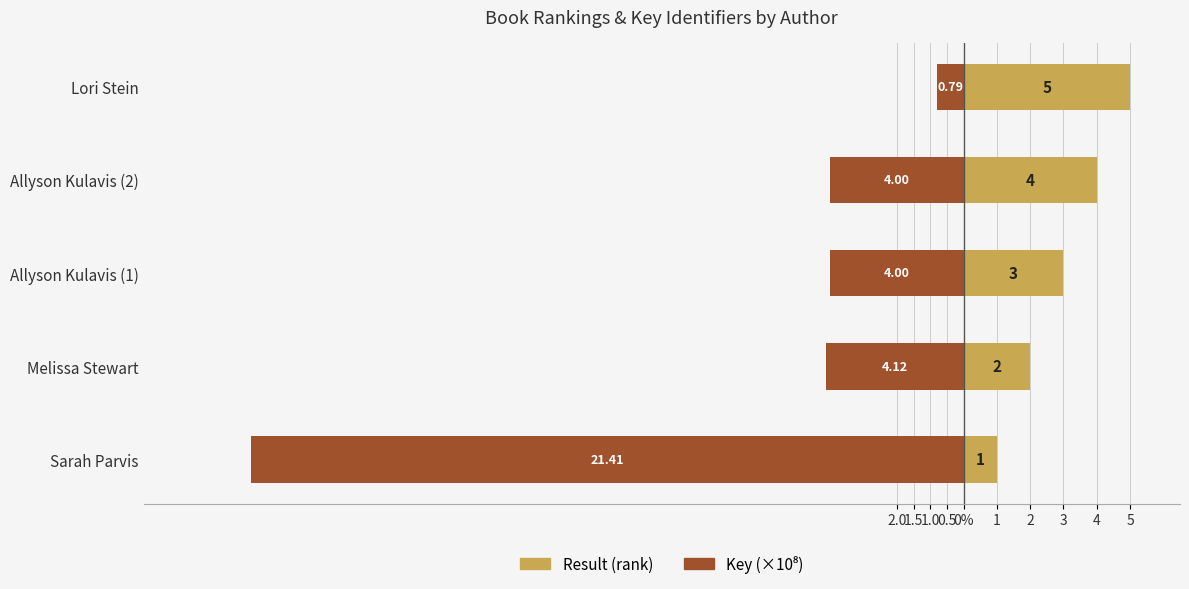

Reading left to right, list all the values displayed in this chart.

Result (rank): 1.0	2.0	3.0	4.0	5.0
Key (×10⁸): -21.4	-4.1	-4.0	-4.0	-0.8